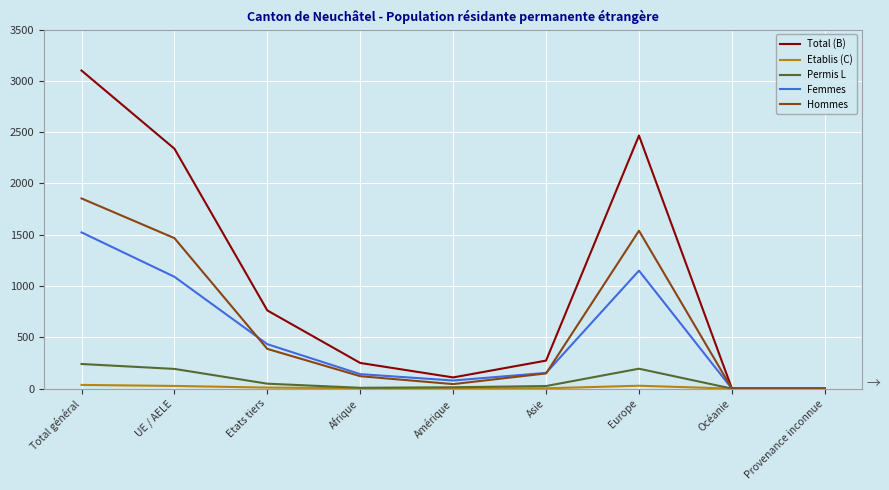

What is the difference between the second highest and second lowest values in the Etablis (C) series?

28